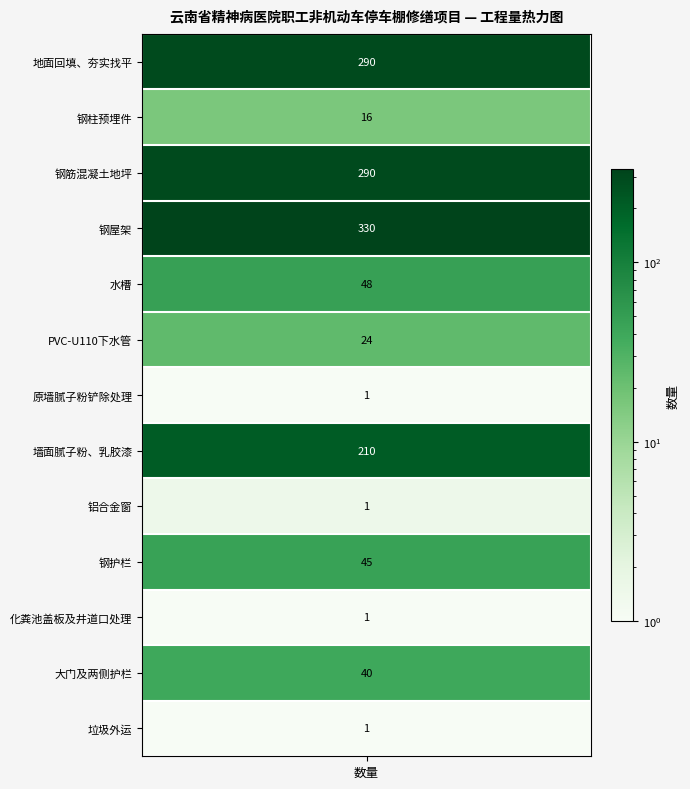

What is the difference between the values at 垃圾外运 and 钢护栏?

44.0